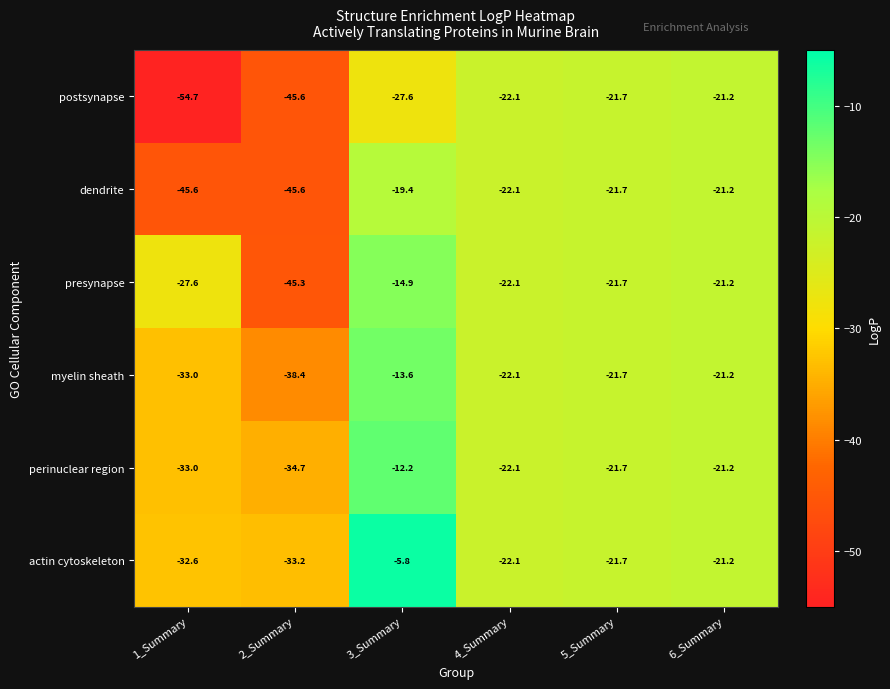

At which category is the sum across all series the highest?

3_Summary